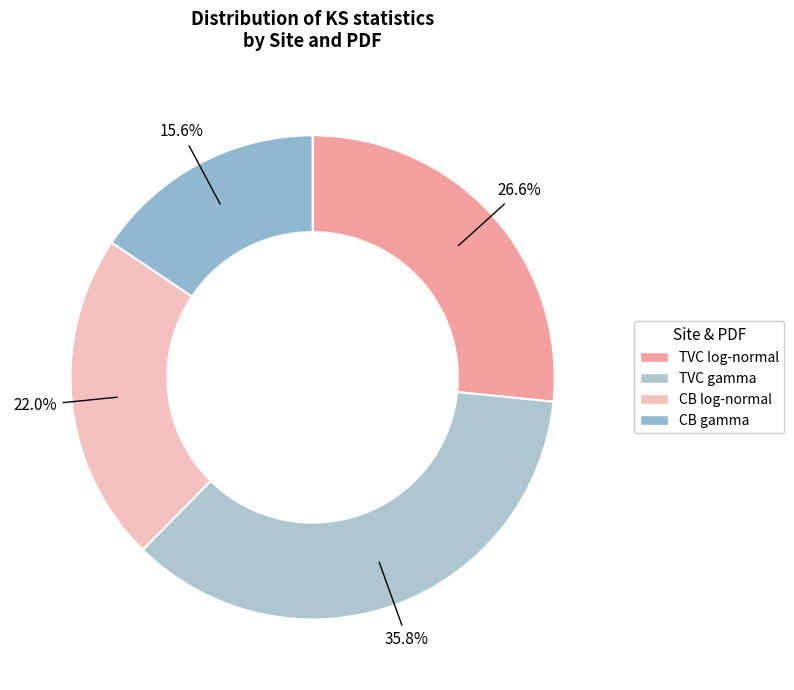

Which category has the smallest portion of the pie?

CB gamma